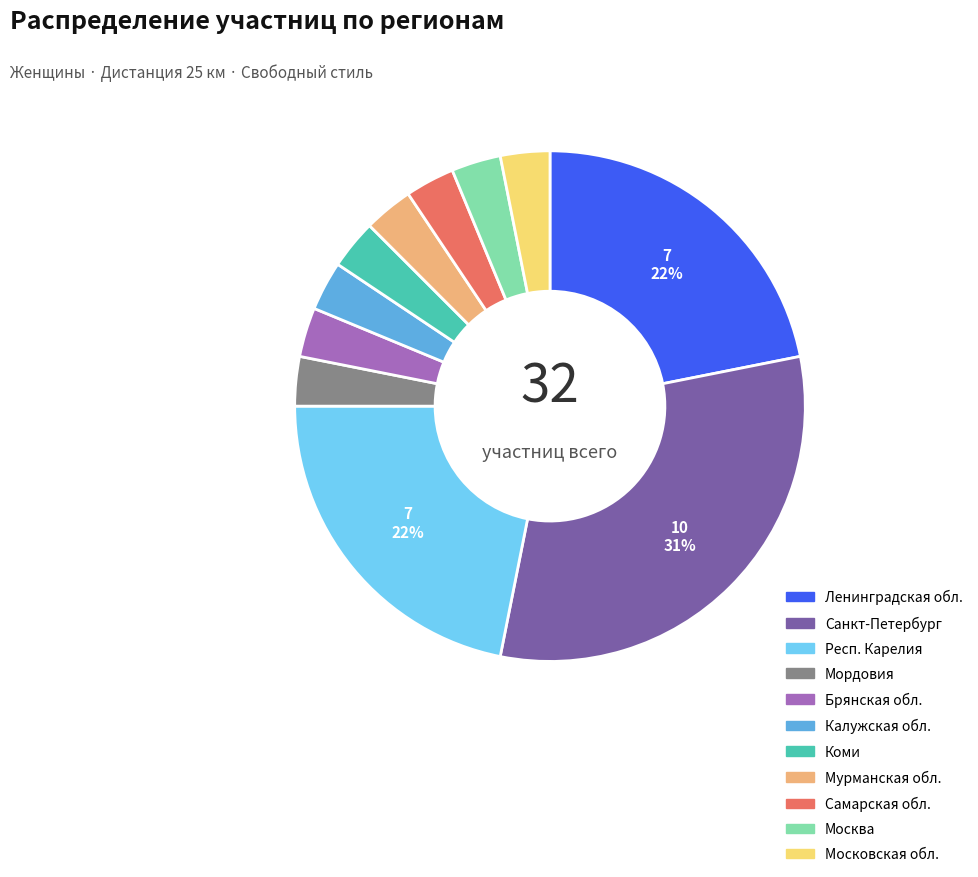

What is the largest slice in the pie chart?

Санкт-Петербург